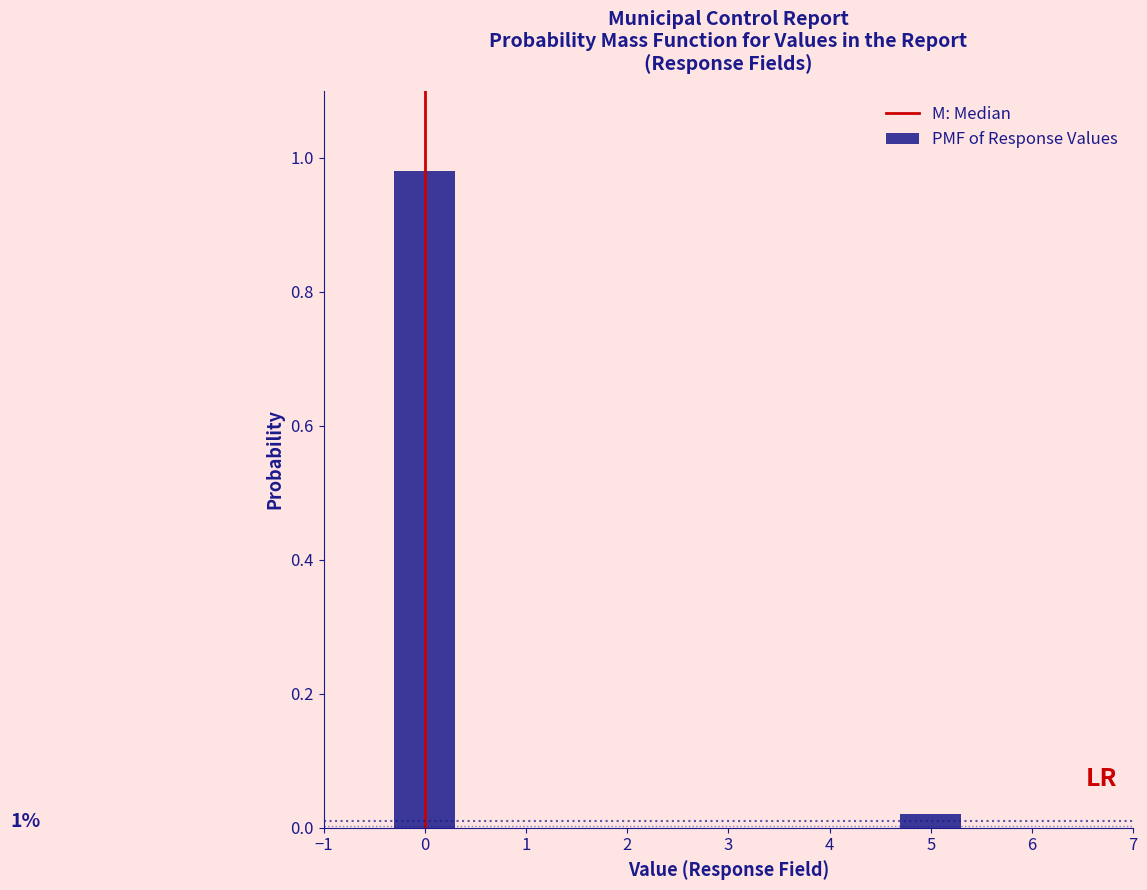

The value at 0 is 1.4. True or false?

False